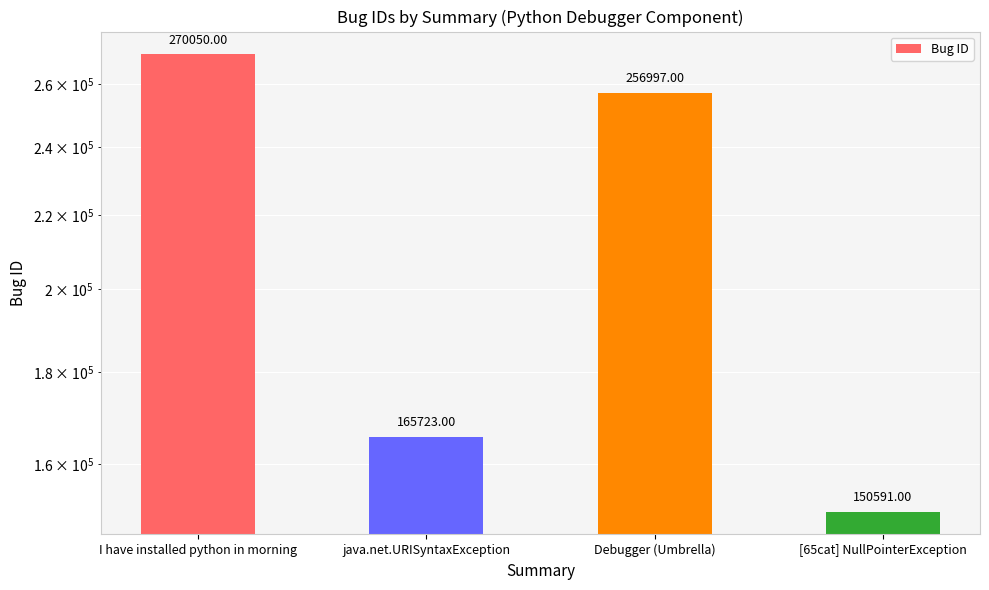

Rank the categories by value from lowest to highest.

[65cat] NullPointerException, java.net.URISyntaxException, Debugger (Umbrella), I have installed python in morning